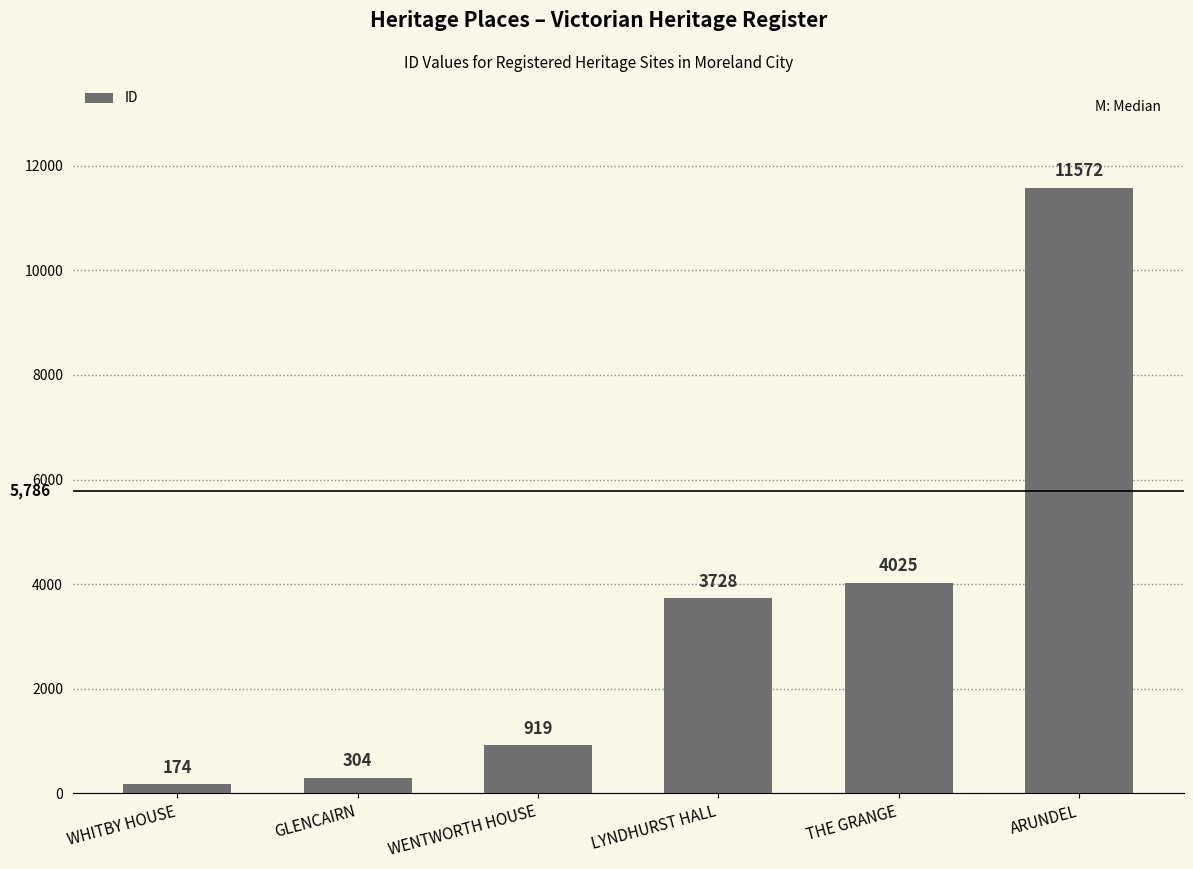

Where is the data nearest to the value 5873?

THE GRANGE